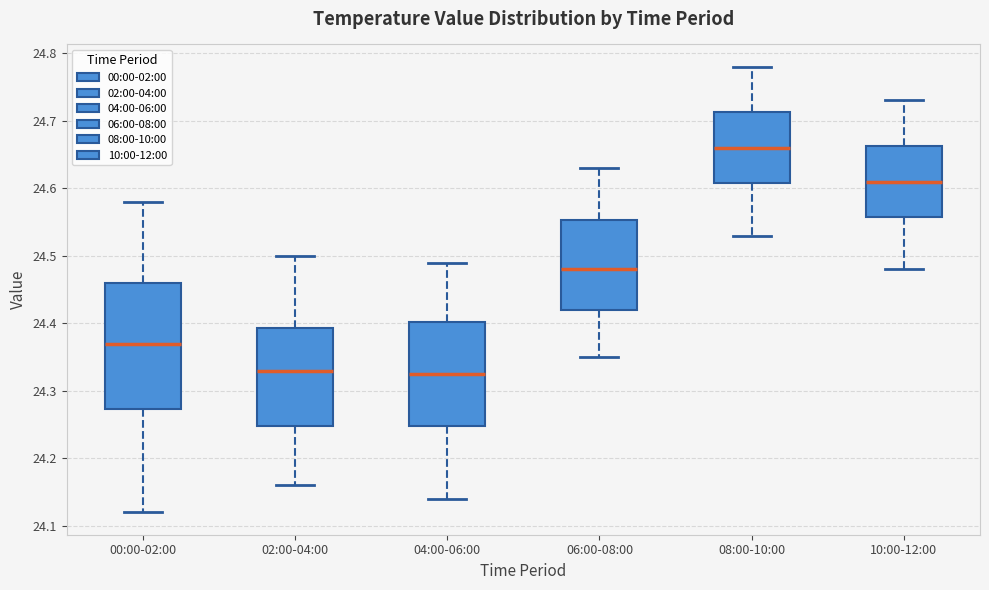

Which box's median line is the highest?

08:00-10:00